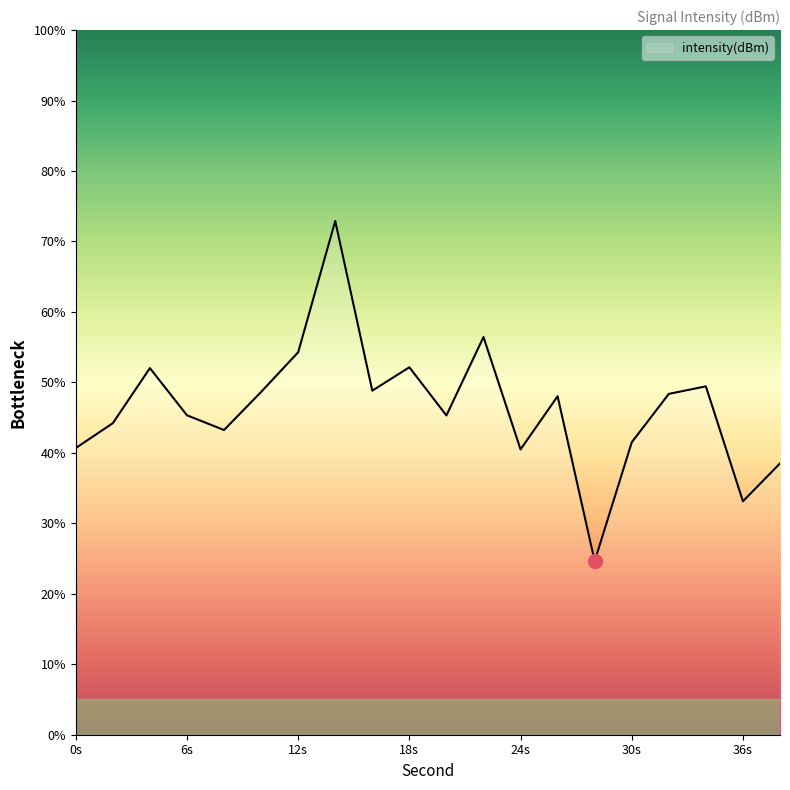

Does the chart display data point markers on the line(s)?

No